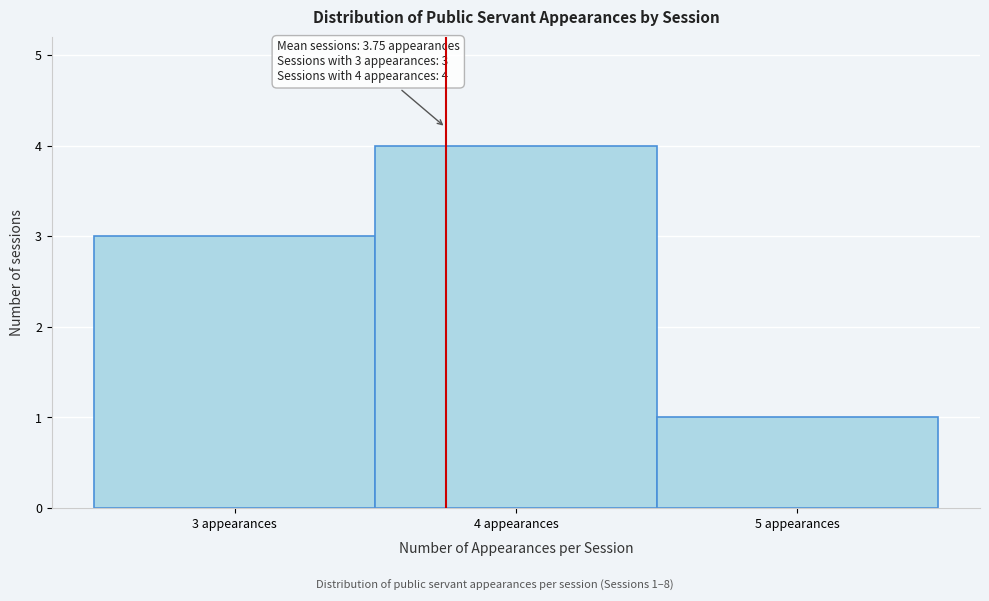

Over which range of the x-axis is the bar tallest?

3.5 to 4.5